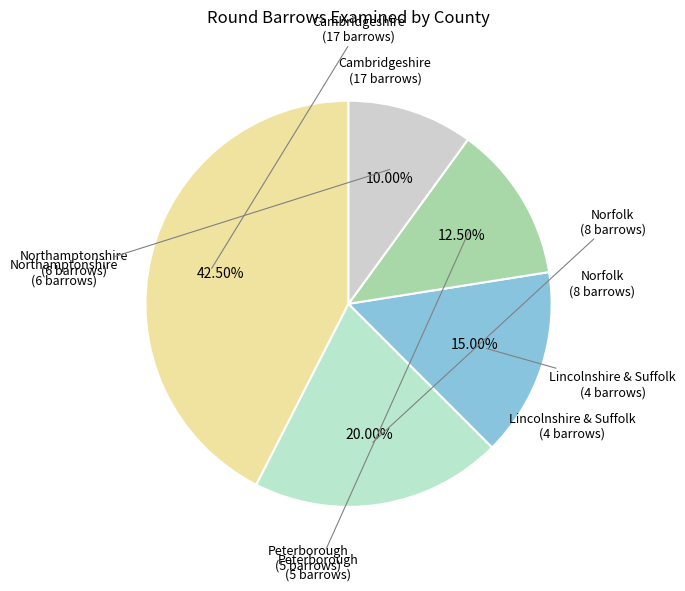

Does any single category account for the majority?

No